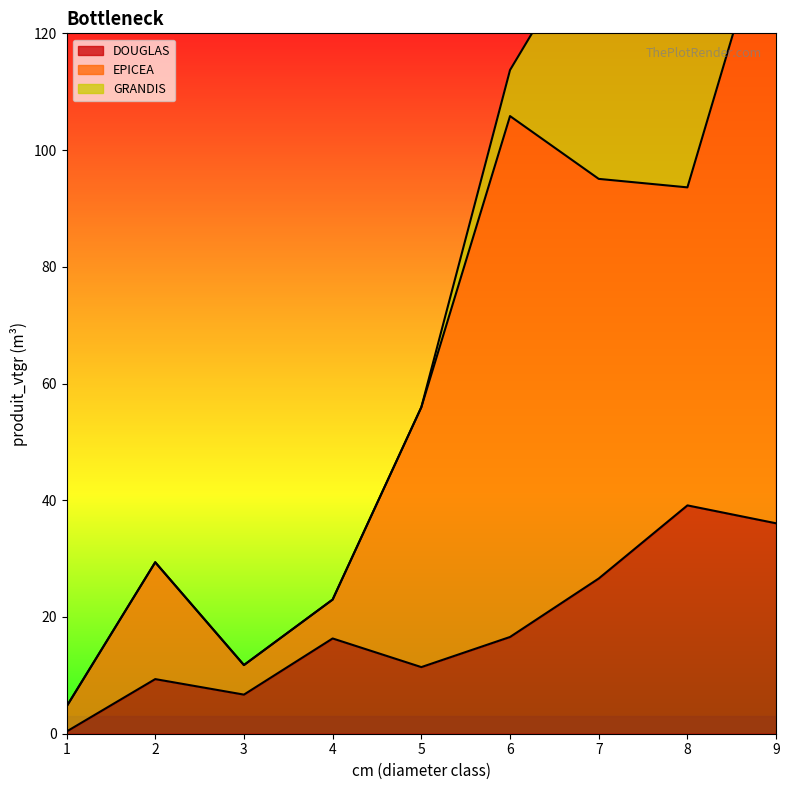

What is the maximum value for DOUGLAS?

39.1